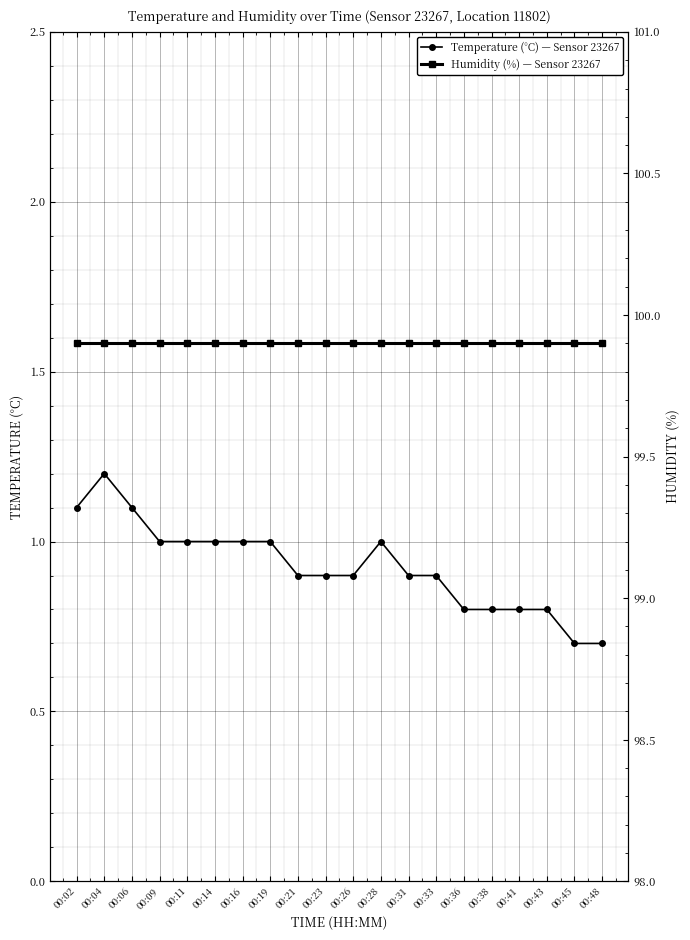

Reading left to right, list all the values displayed in this chart.

temperature: 1.1	1.2	1.1	1.0	1.0	1.0	1.0	1.0	0.9	0.9	0.9	1.0	0.9	0.9	0.8	0.8	0.8	0.8	0.7	0.7
humidity: 99.9	99.9	99.9	99.9	99.9	99.9	99.9	99.9	99.9	99.9	99.9	99.9	99.9	99.9	99.9	99.9	99.9	99.9	99.9	99.9